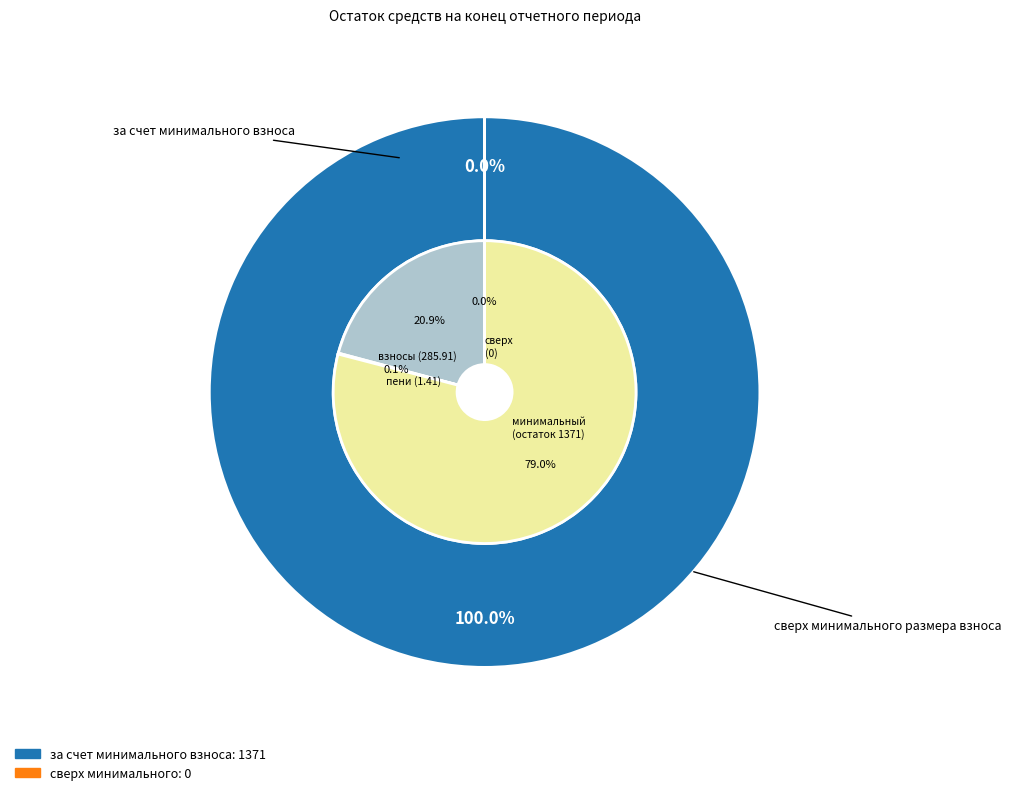

How many slices are in this pie chart?

2